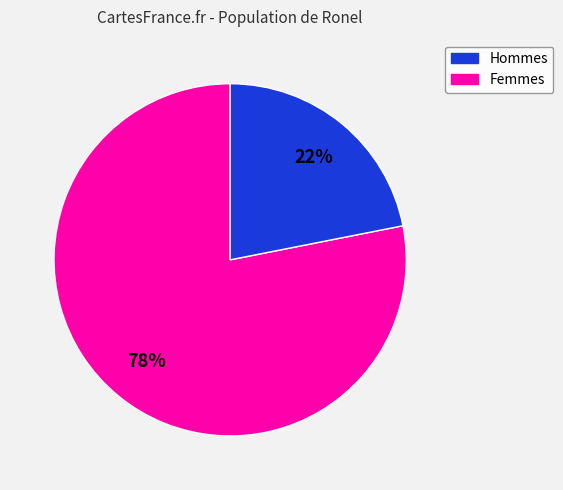

Does any single category account for the majority?

Yes